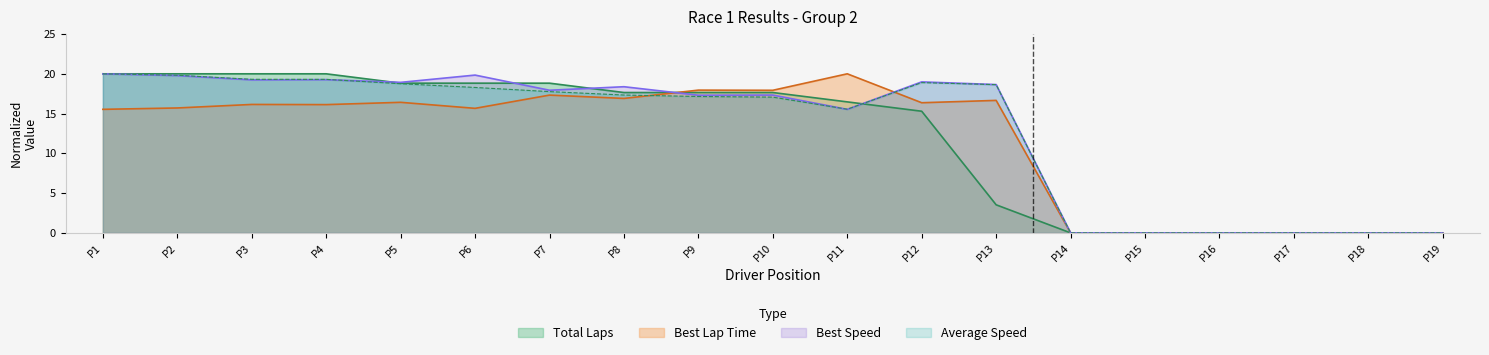

What is the spread (max minus min) of values at P5?

2.5